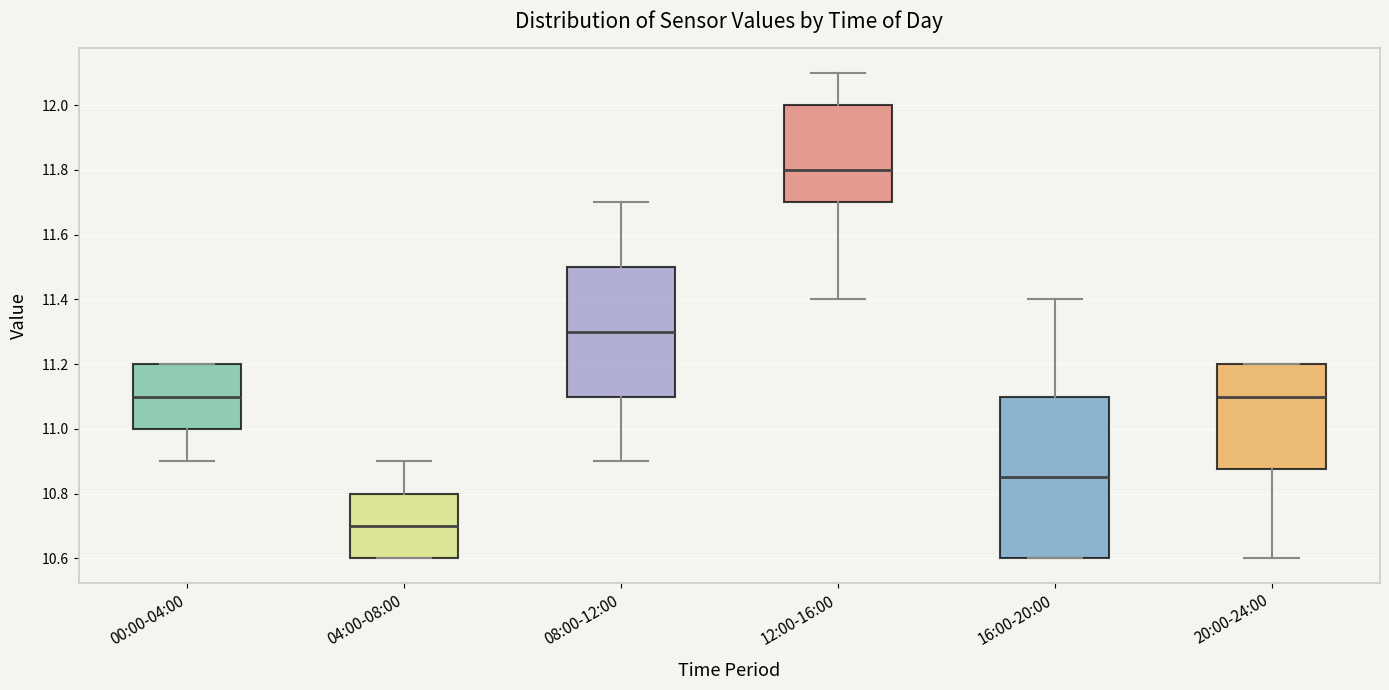

Where does the upper whisker of the box for 16:00-20:00 end on the y-axis? The values are not printed on the chart, so give them approximately, as read against the axis.

11.40